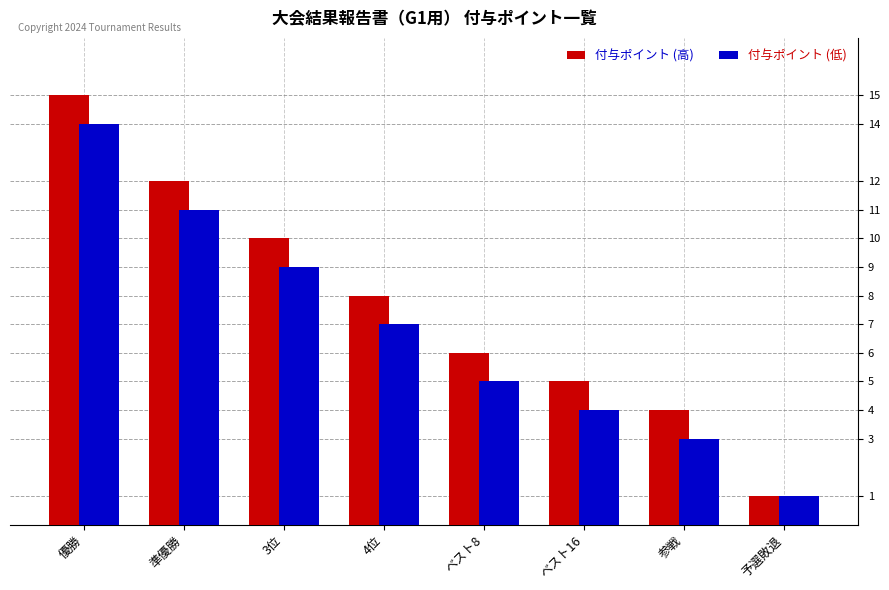

At which category is the sum across all series the highest?

優勝